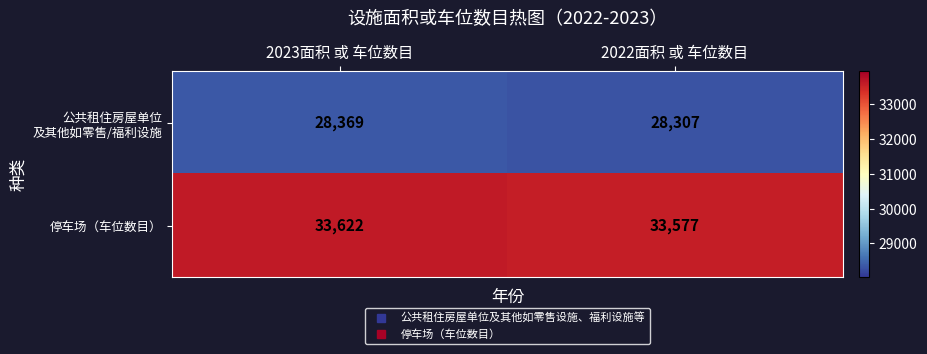

At which category is the sum across all series the highest?

2023面积 或 车位数目